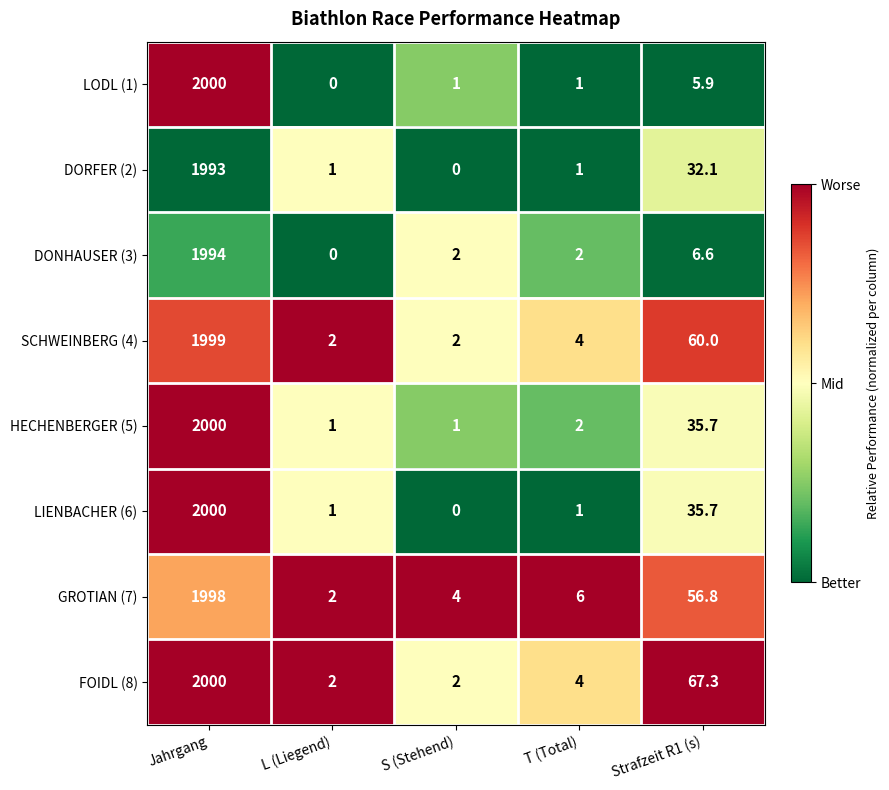

What is the difference between the second highest and second lowest values in the DORFER (2) series?

31.1